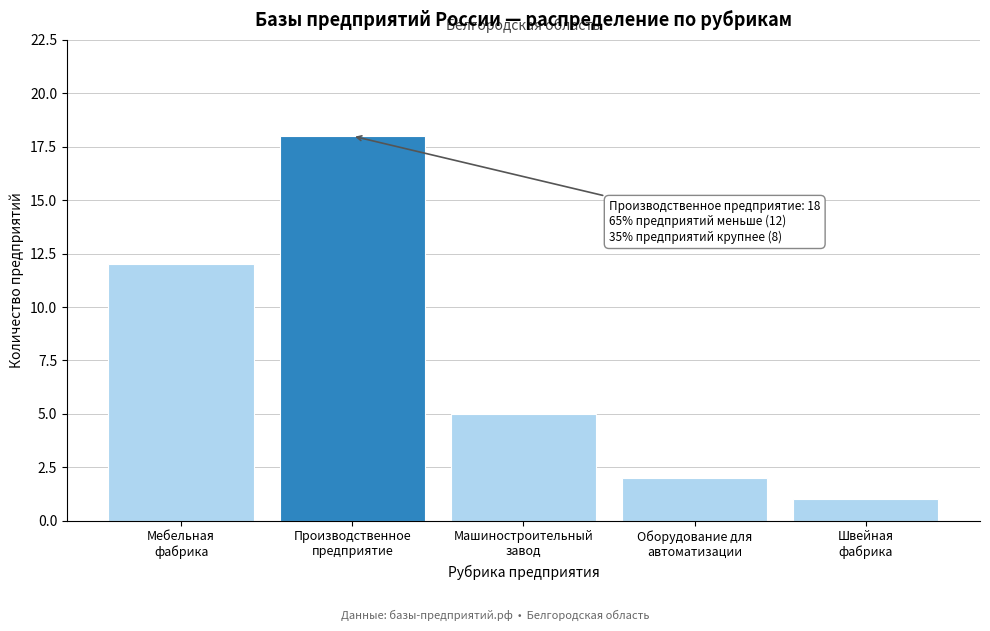

Reading left to right, extract all data points from this chart.

12	18	5	2	1